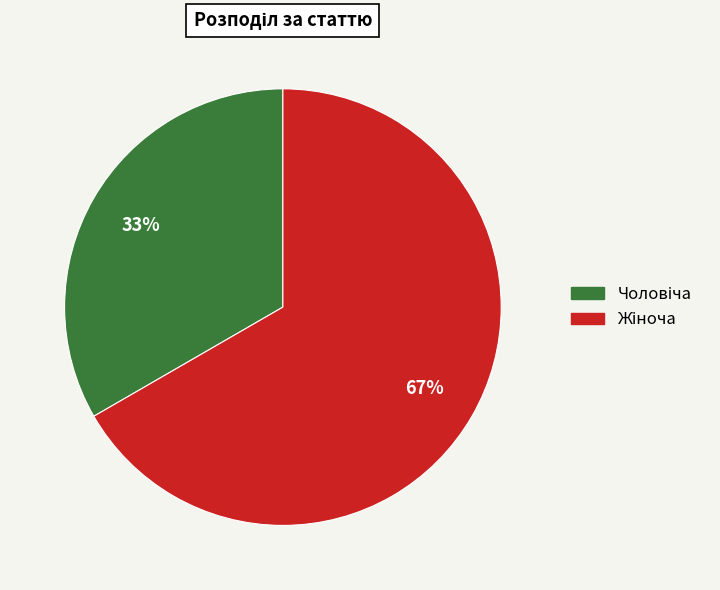

To the nearest percent, what is the average slice percentage?

50%